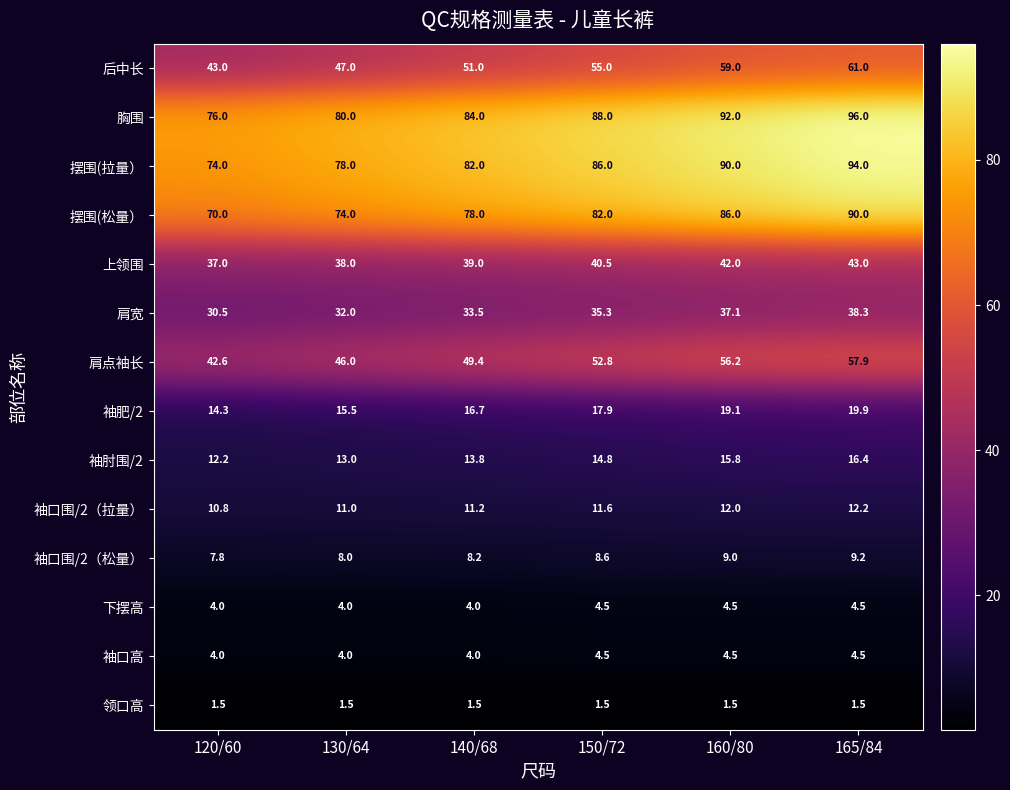

What is the approximate value of 袖肥/2 at 165/84?

19.9